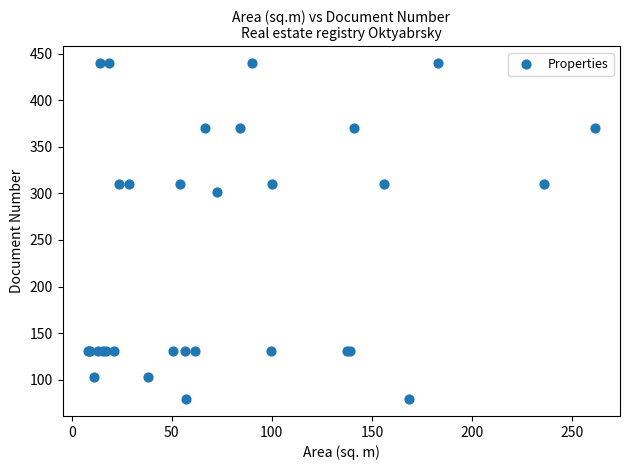

What Y value in the scatter plot is closest to 259?

301